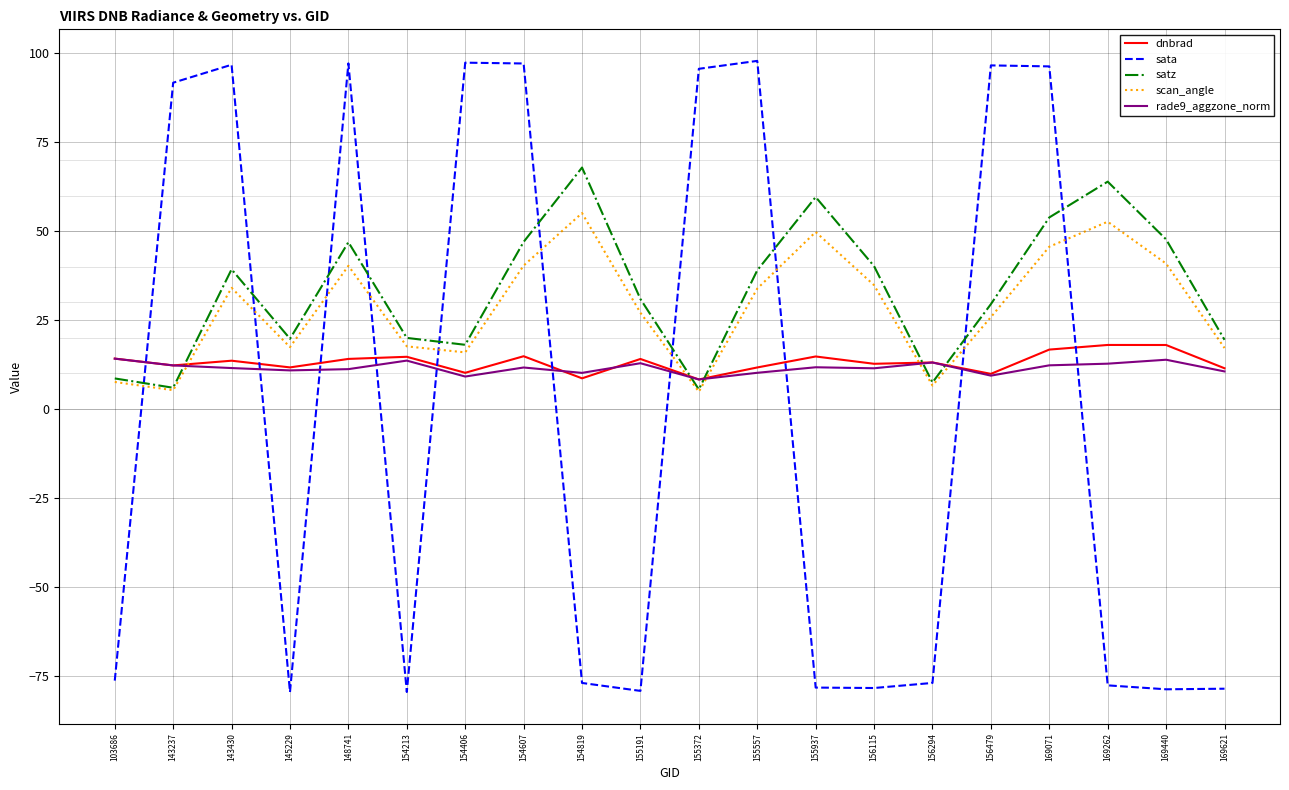

What is the highest value of the scan_angle series?

55.1